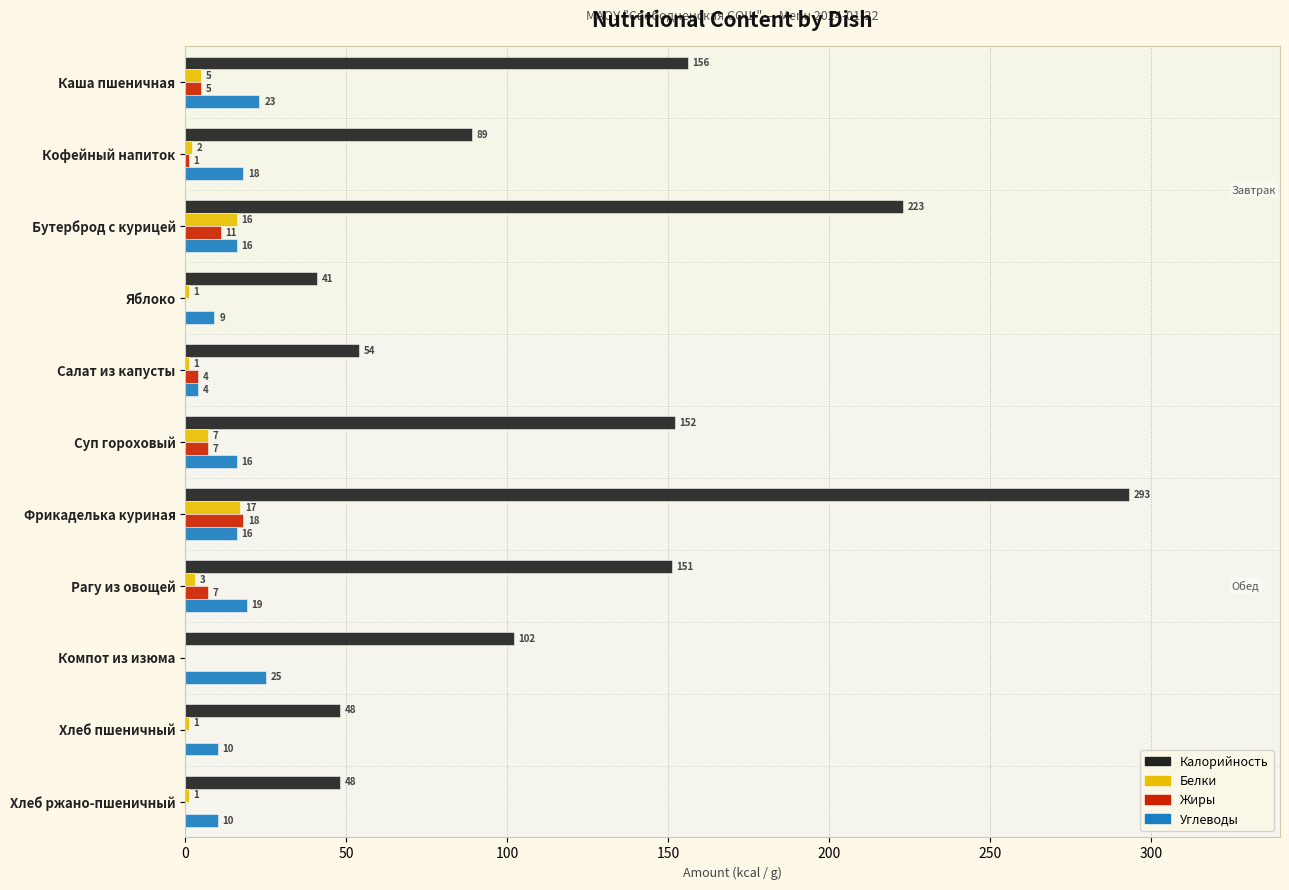

At which category is the sum across all series the highest?

Фрикаделька куриная